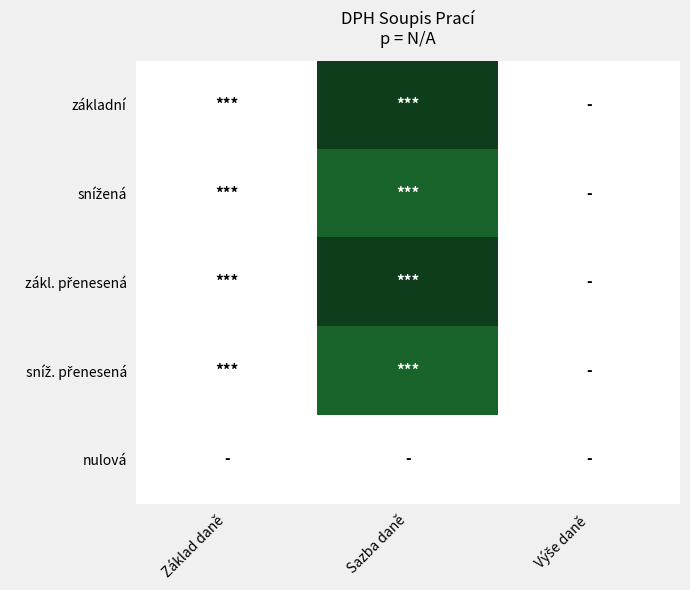

Rank the series at Výše daně from lowest to highest value.

základní, snížená, zákl. přenesená, sníž. přenesená, nulová